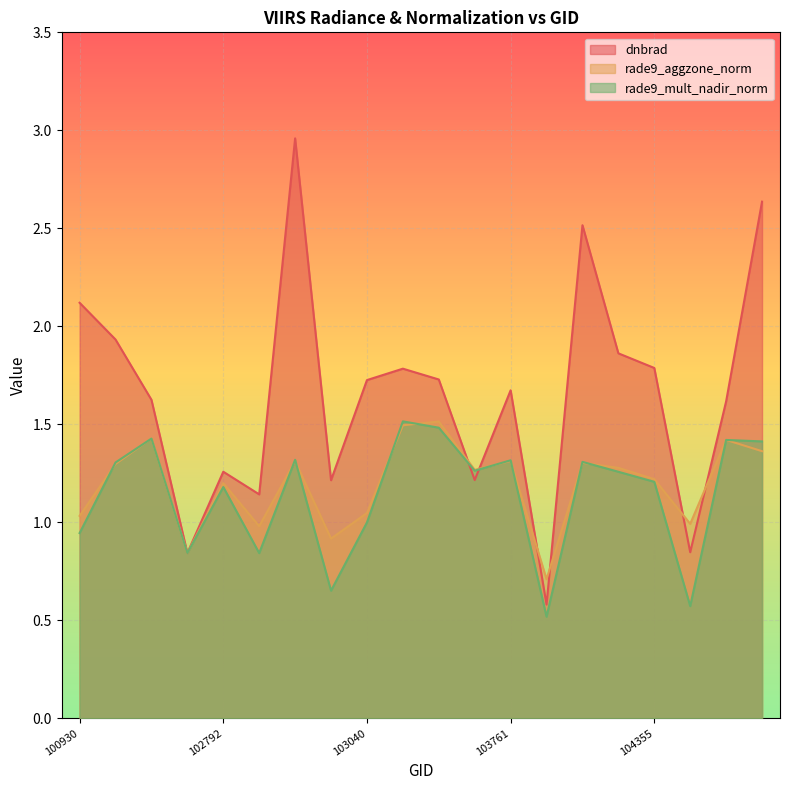

Between which two adjacent categories do rade9_mult_nadir_norm and dnbrad first intersect?

102551 and 102671